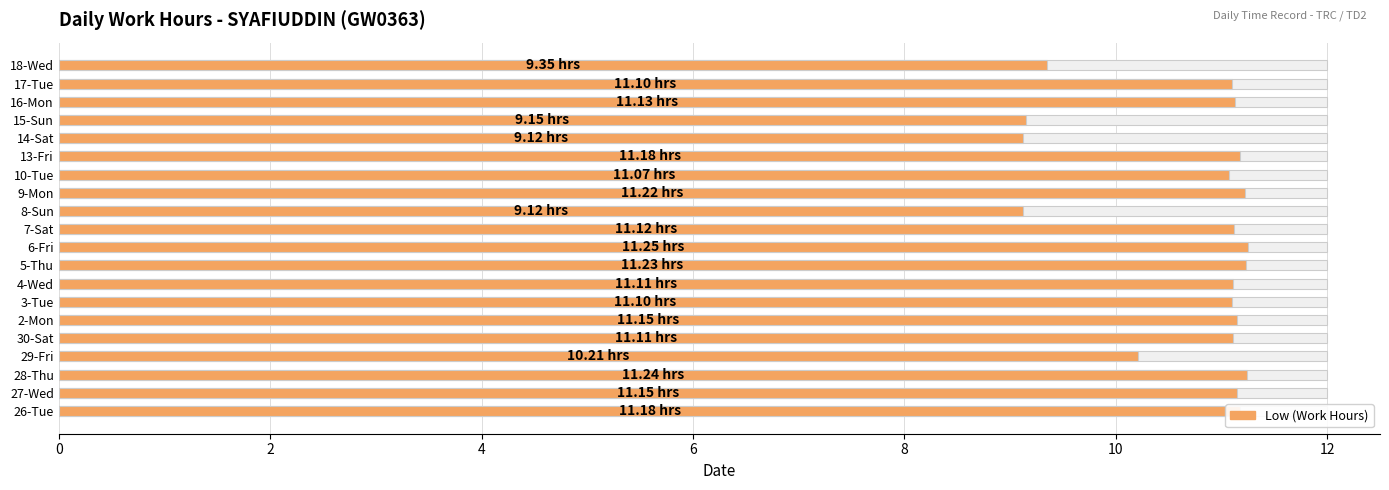

The chart shows a value of 9.1 at 14-Sat. True or false?

True